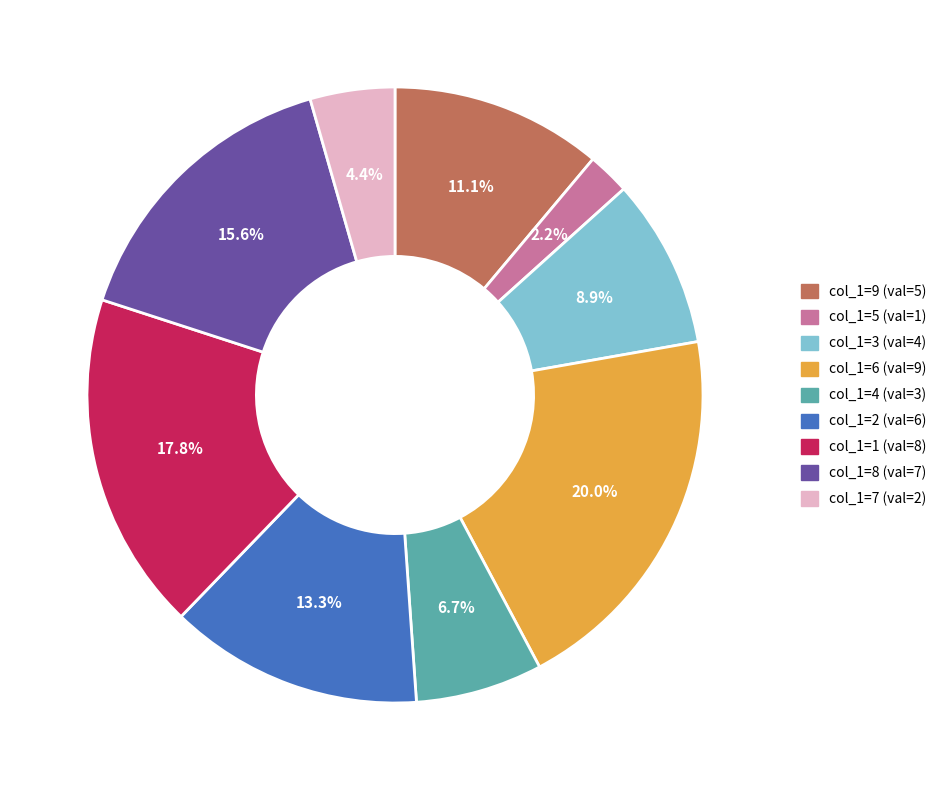

Is there any slice that represents more than half of the pie?

No